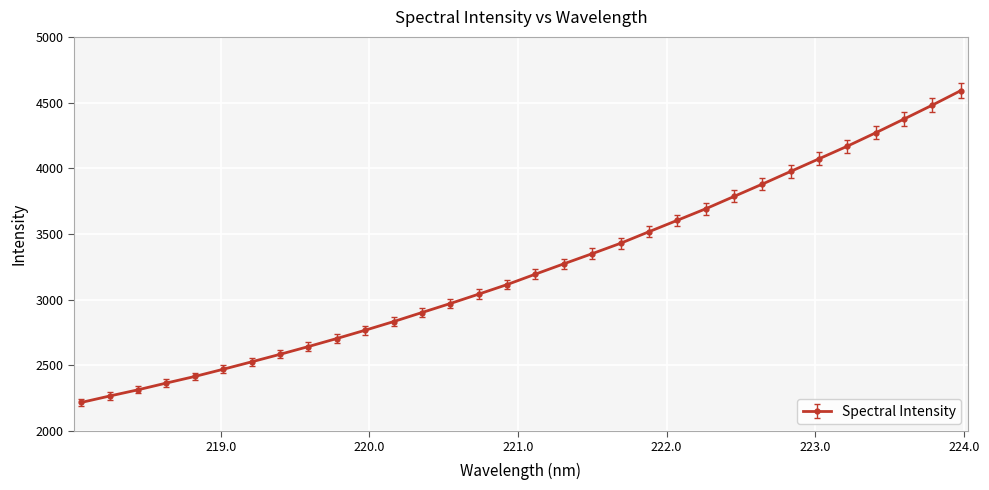

What is the sum of all values?

103792.3